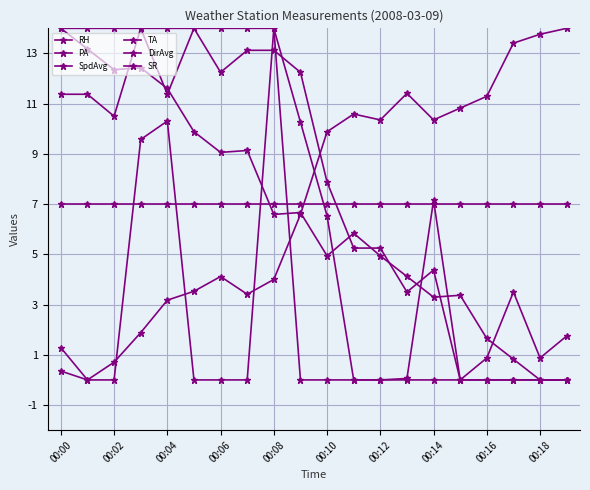

How many values in the PA series are below 10?

10